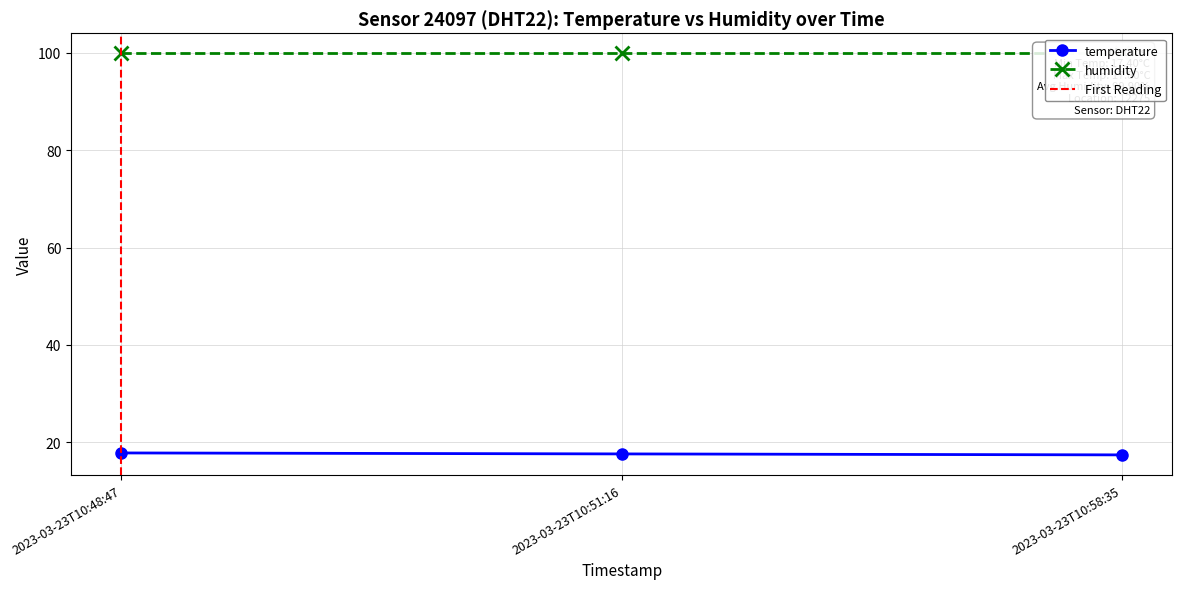

What is the label of the 2nd point from the left?

2023-03-23T10:51:16